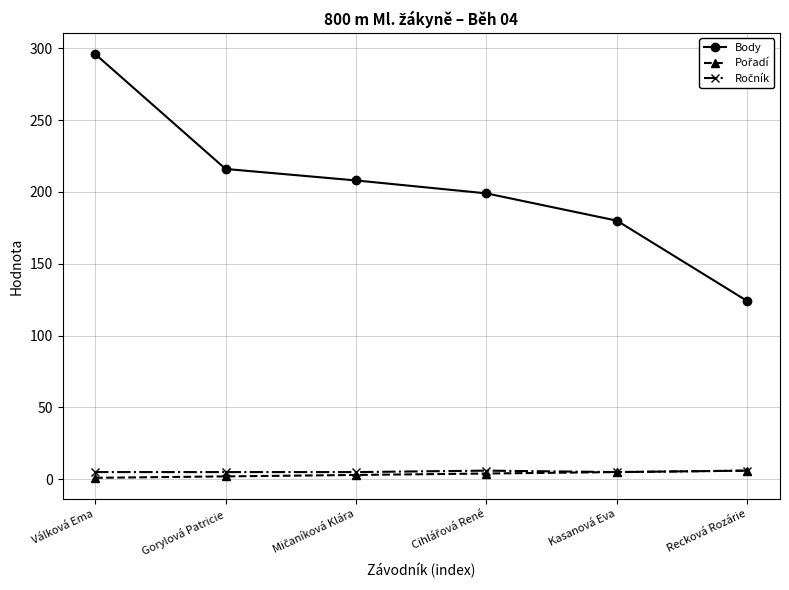

What is the spread (max minus min) of values at Válková Ema?

295